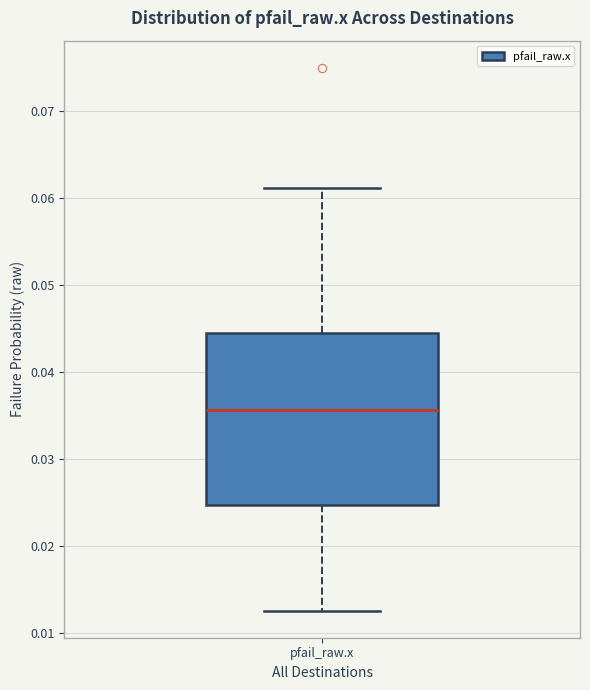

Transcribe this box plot: give where the median line is, the range the box spans, and where the two whiskers end, as read against the y-axis. The values are not printed on the chart, so give them approximately, as read against the axis.

median 0.036, box 0.025 to 0.044, whiskers 0.013 to 0.061